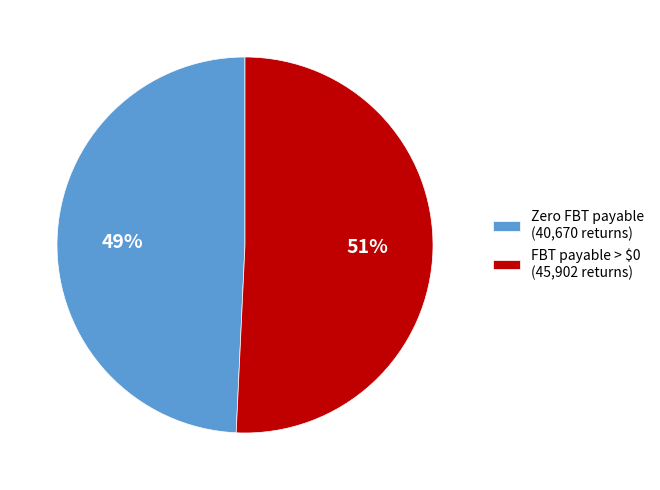

Which slice represents more than half of the pie?

FBT payable > $0 (45,902 returns)